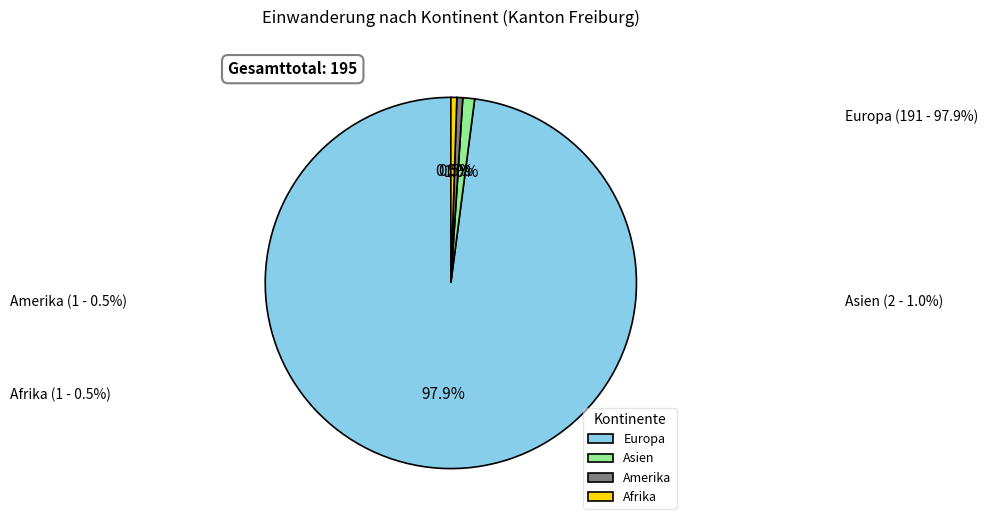

To the nearest percent, what is the average slice percentage?

25%